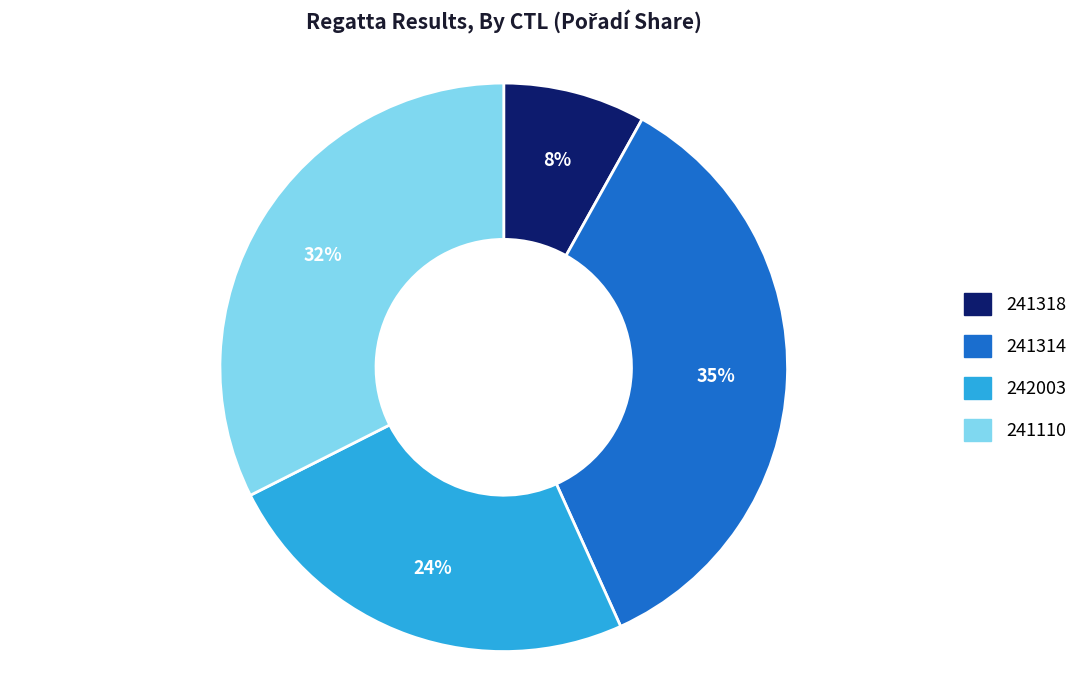

How many slices are in this pie chart?

4